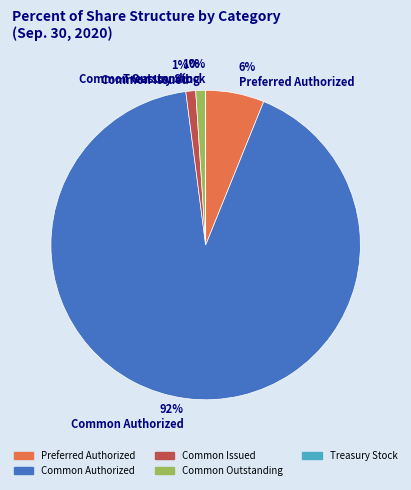

Between 6% Preferred Authorized and 92% Common Authorized, which is larger?

92% Common Authorized